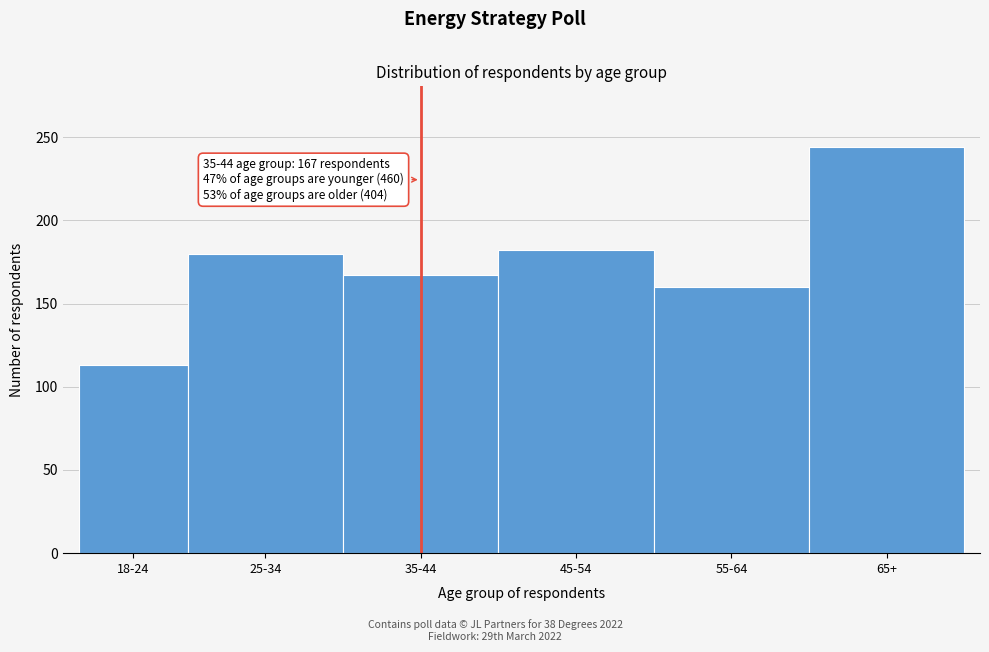

Reading right to left, extract all data points from this chart.

244	160	182	167	180	113